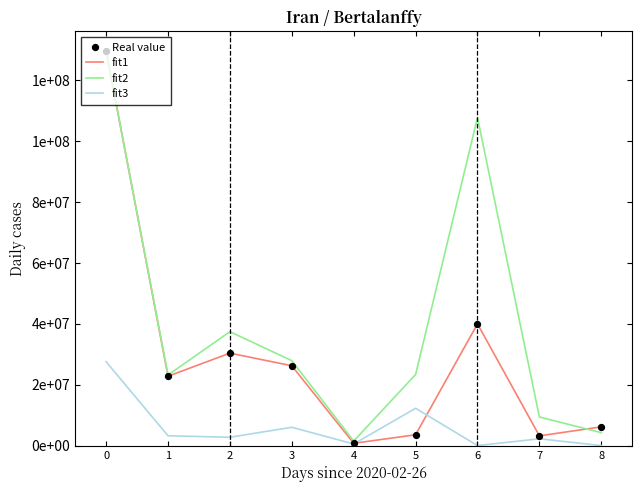

At how many categories does at least one series exceed 3568512?

8